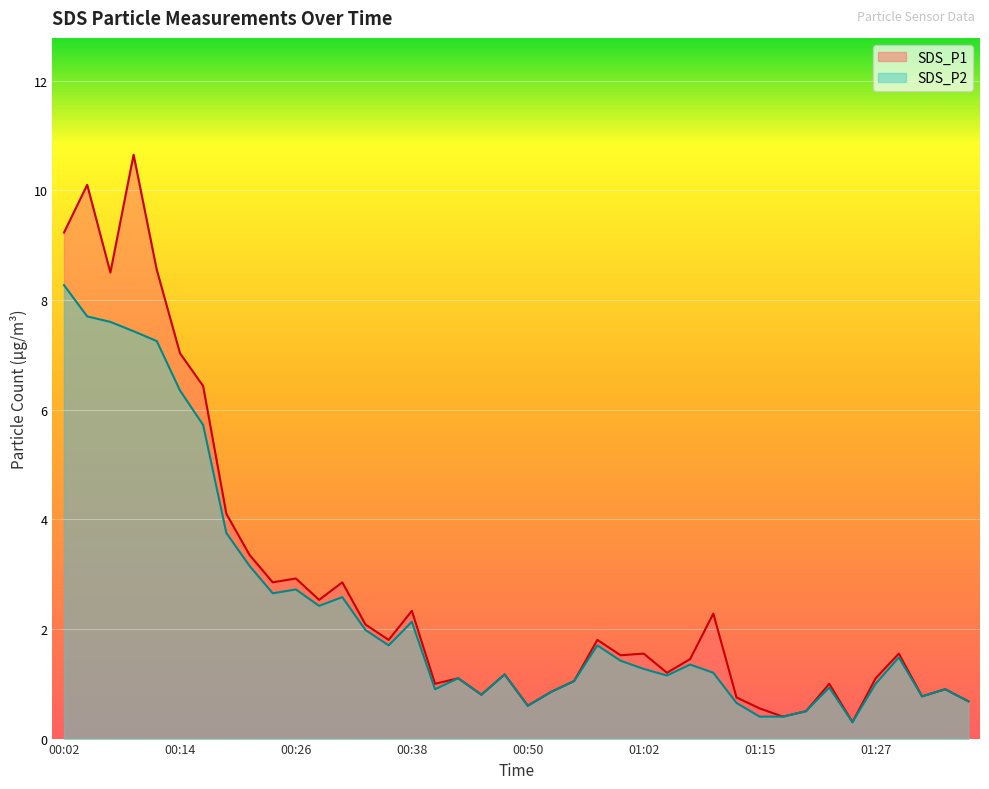

What is the minimum value shown in the chart?

0.3